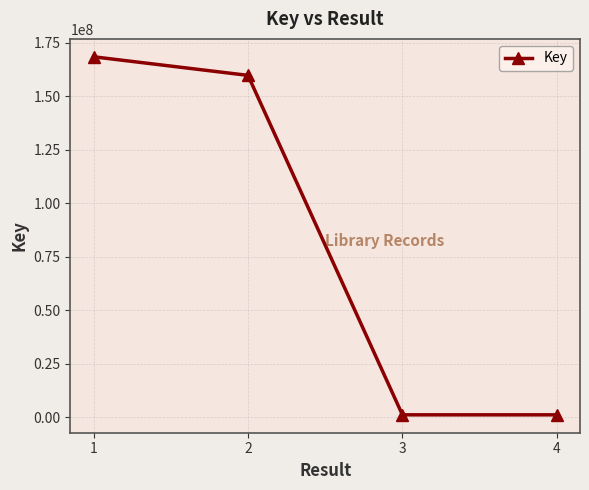

What is the value of the 1st point from the left?

168355689